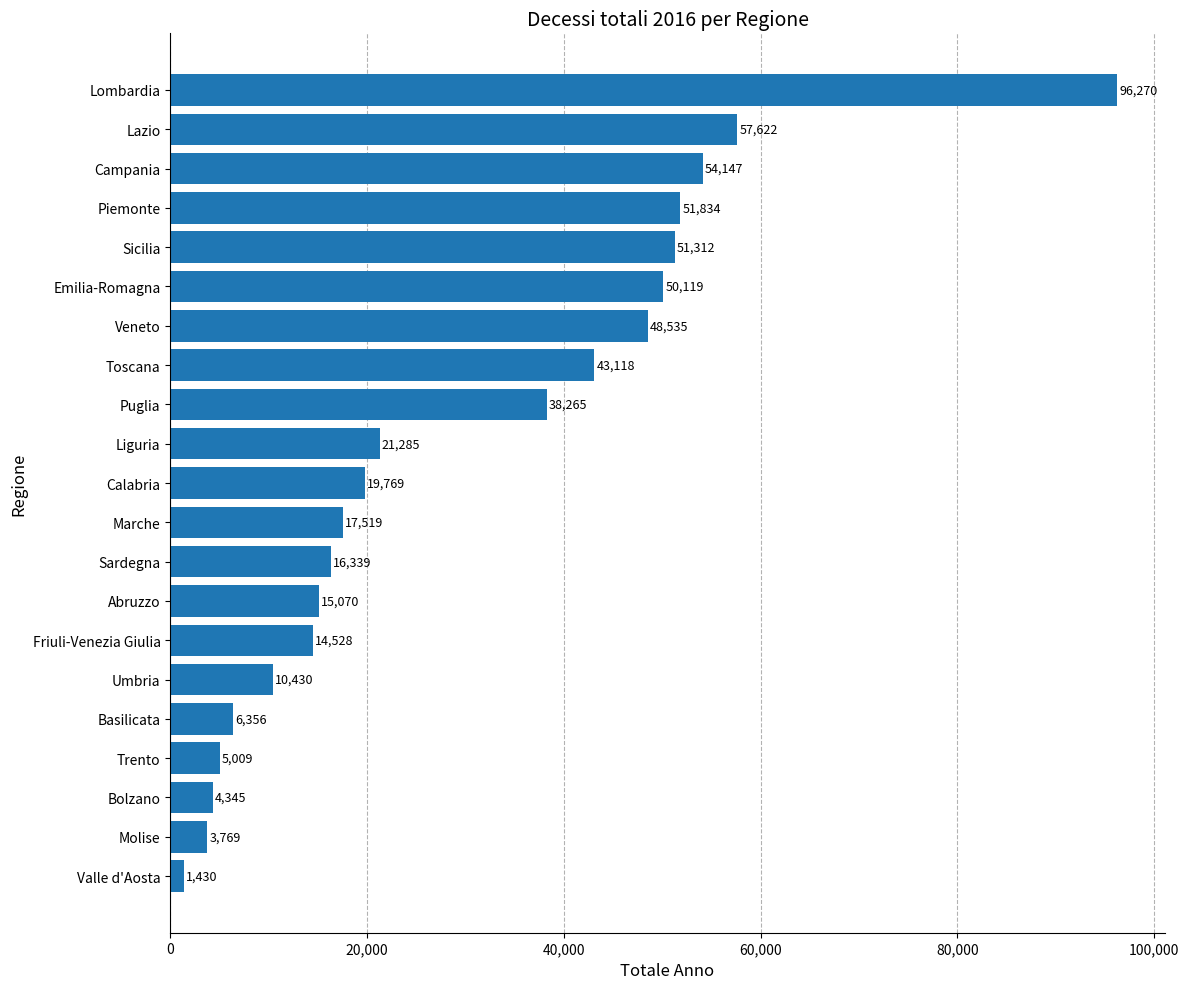

What is the change in value from Bolzano to Liguria?

+16940